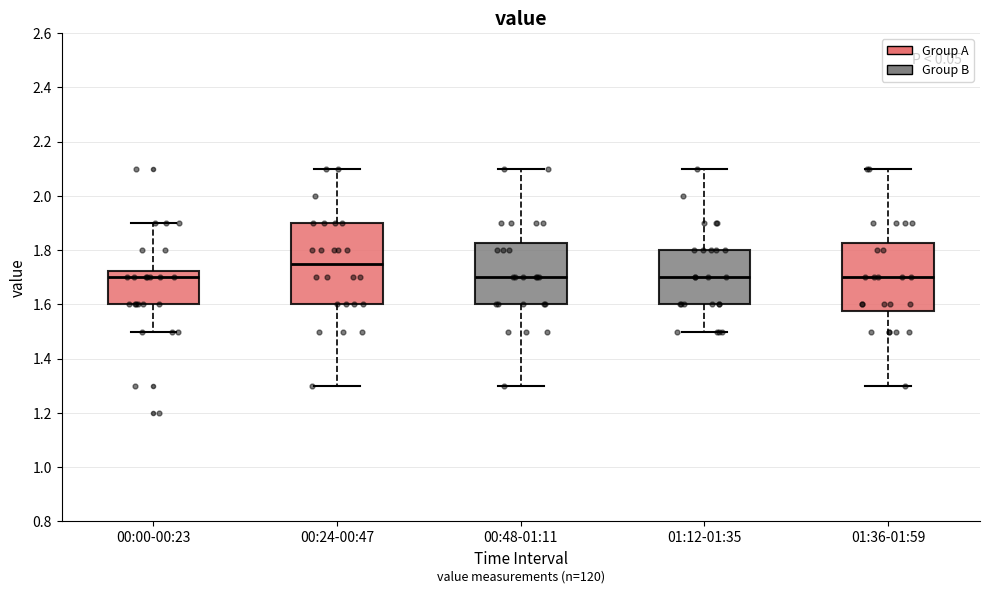

Comparing the boxes themselves (not the whiskers), which one is the tallest?

00:24-00:47